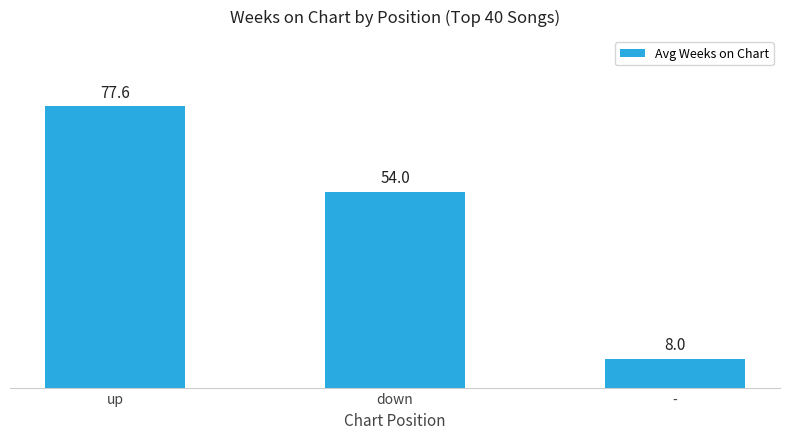

What is the smallest value displayed?

8.0